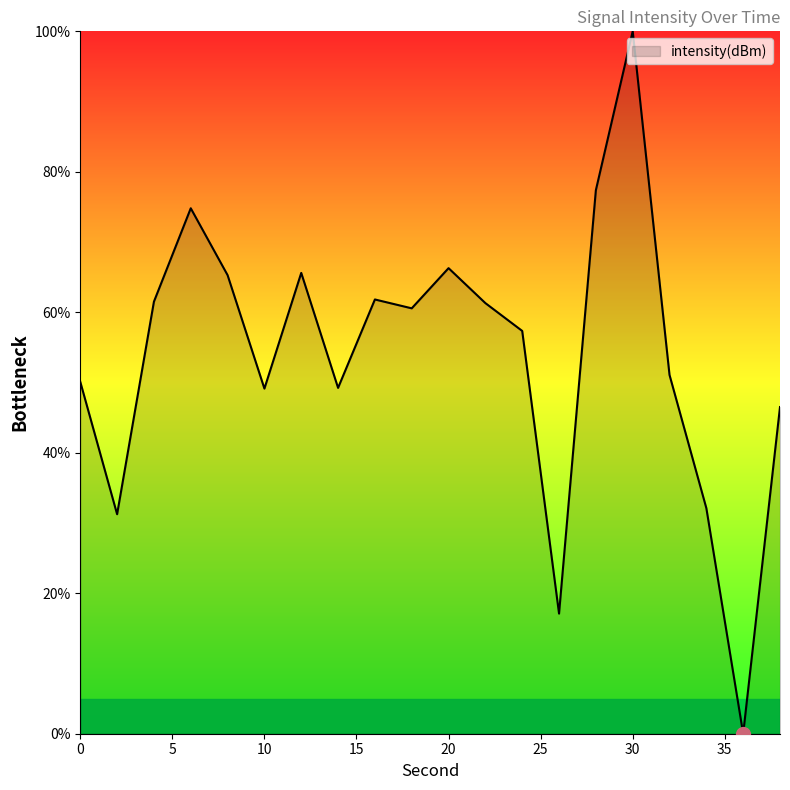

What is the difference between the maximum and minimum values?

100.0